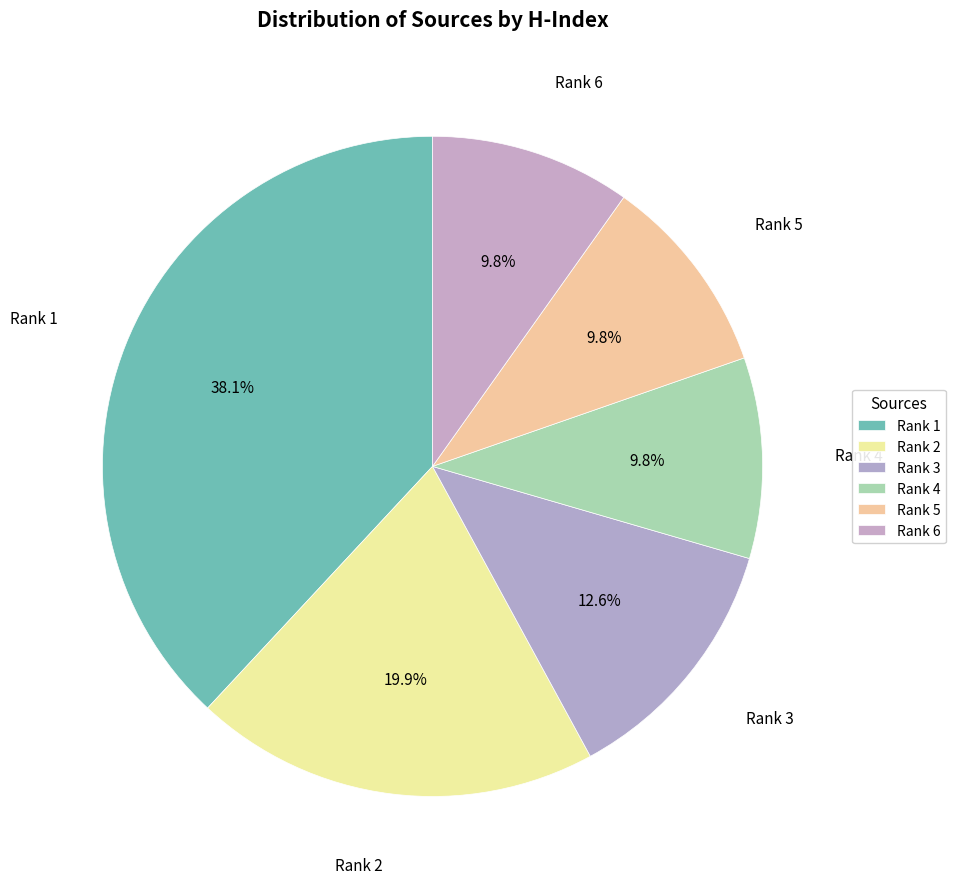

How many slices are in this pie chart?

6